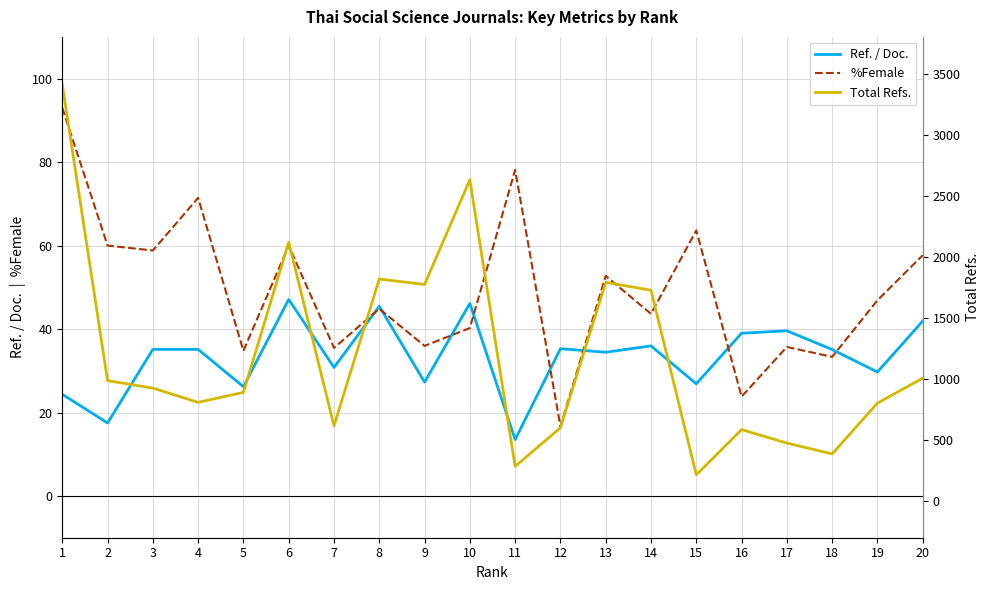

The value of %Female at 1 is 93.0. True or false?

True